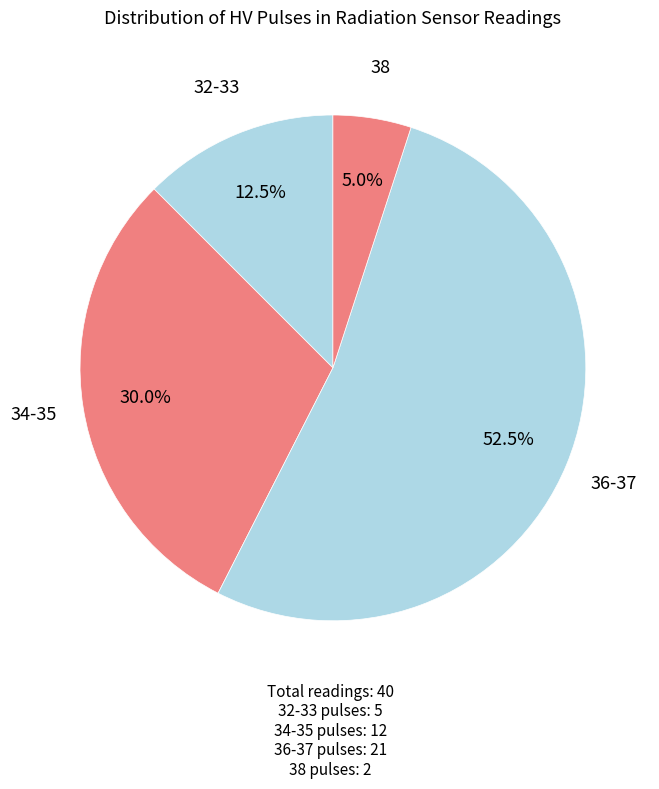

Do 36-37 and 34-35 together represent more than half of the pie?

Yes